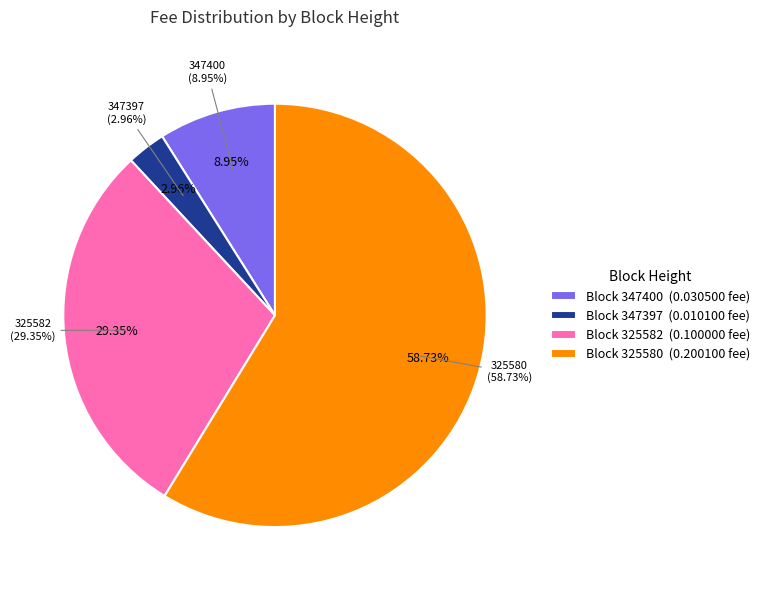

To the nearest percent, what is the average slice percentage?

25%